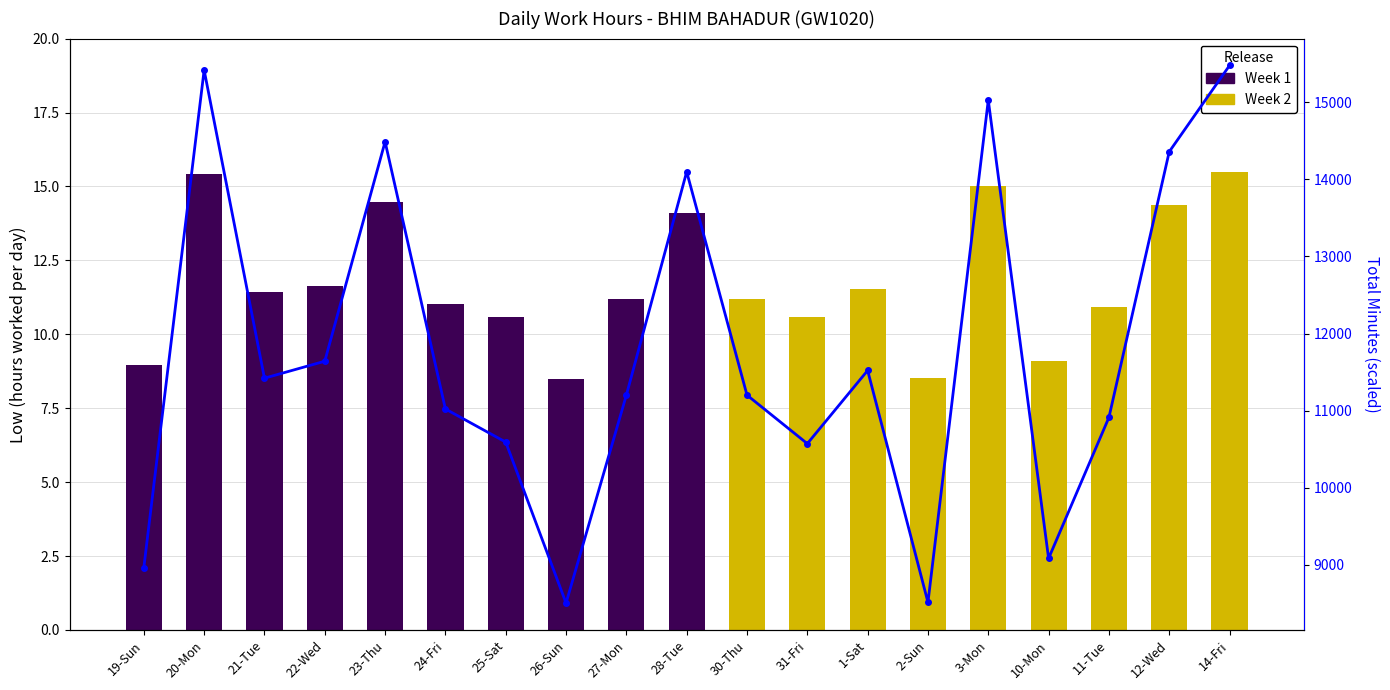

Are the bars horizontal?

No